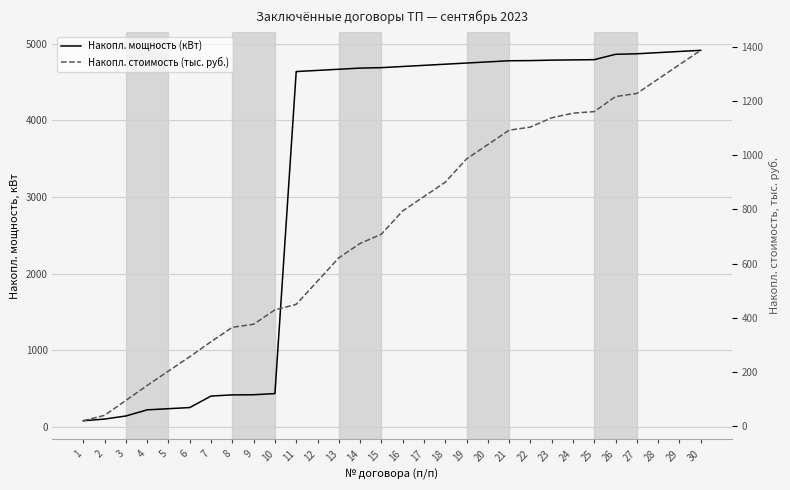

At how many categories does at least one series exceed 4514?

20